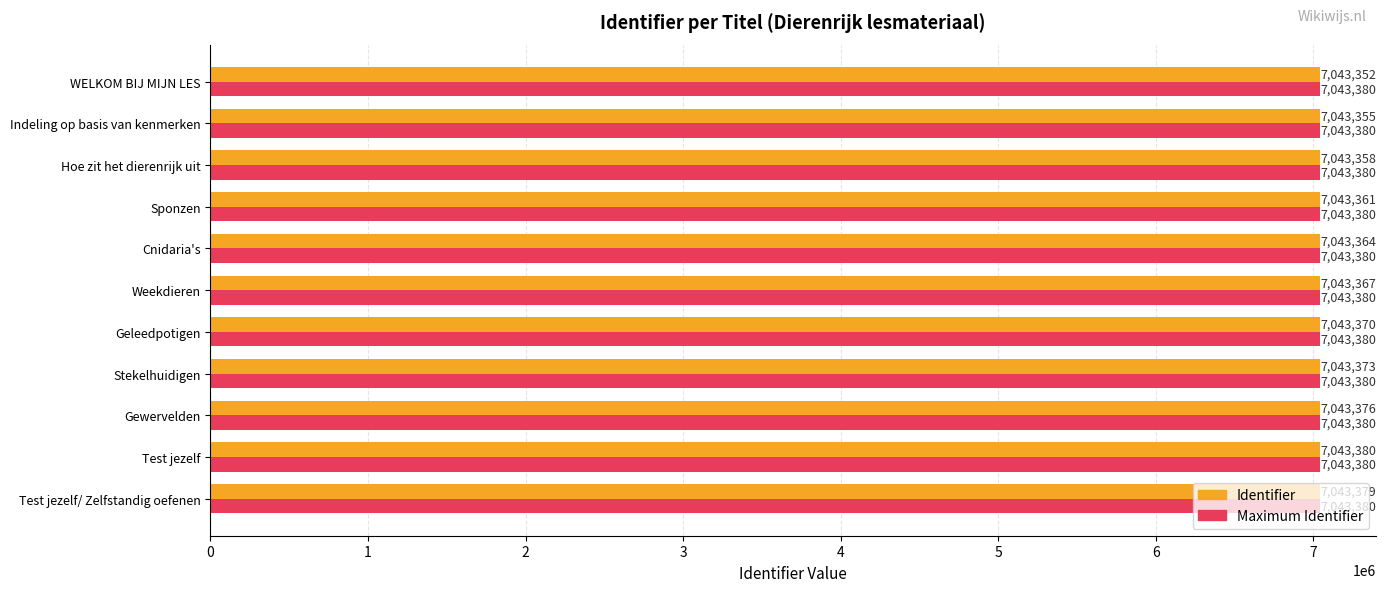

Rank the series at Weekdieren from lowest to highest value.

Identifier, Maximum Identifier